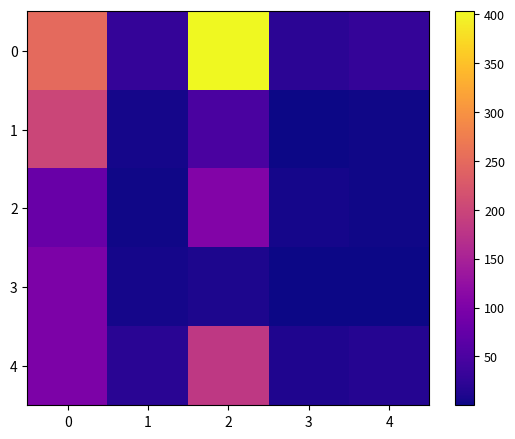

How many distinct data groups are displayed?

5